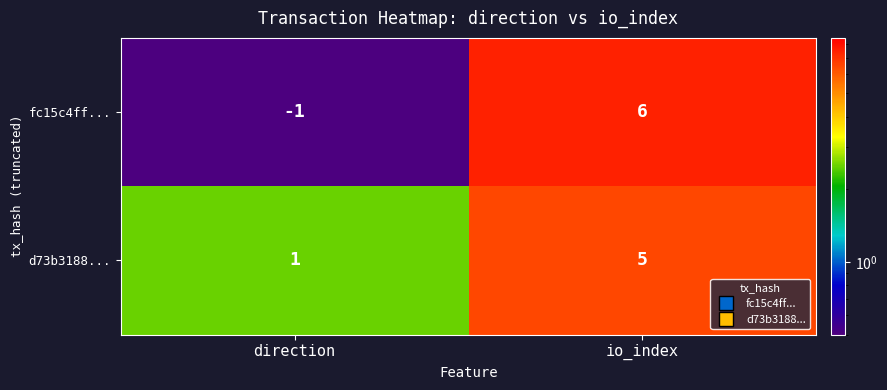

Reading left to right, transcribe all the data shown in this chart.

fc15c4ff...: direction=-1	io_index=6
d73b3188...: direction=1	io_index=5